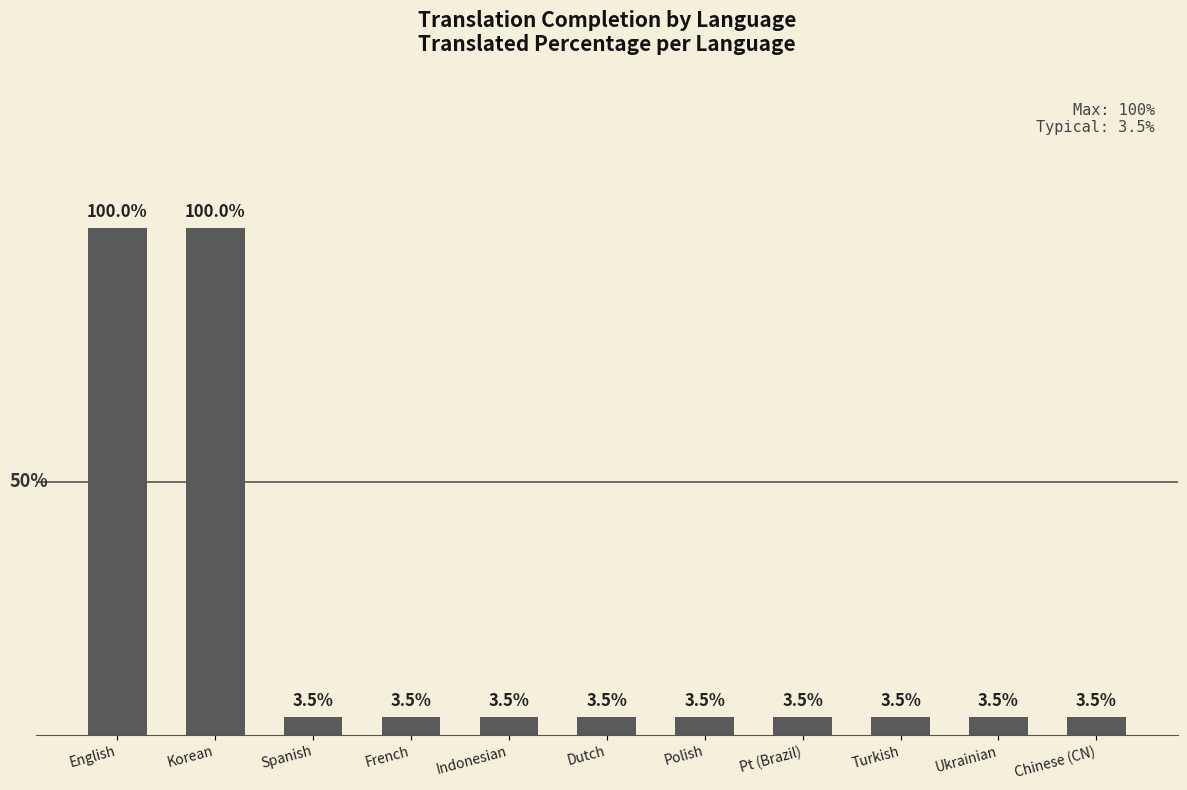

What is the label of the 7th bar from the left?

Polish